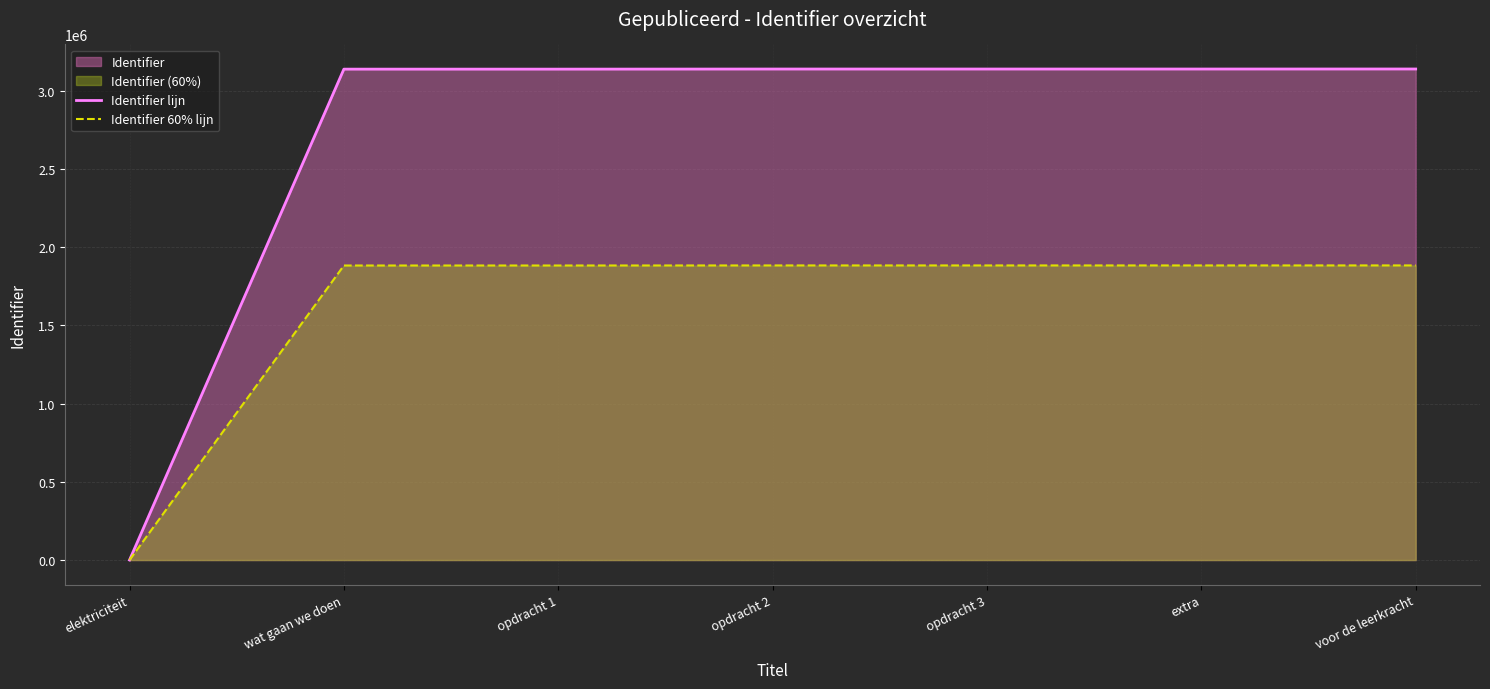

What is the average value of the Identifier 60% lijn series?

1613612.7